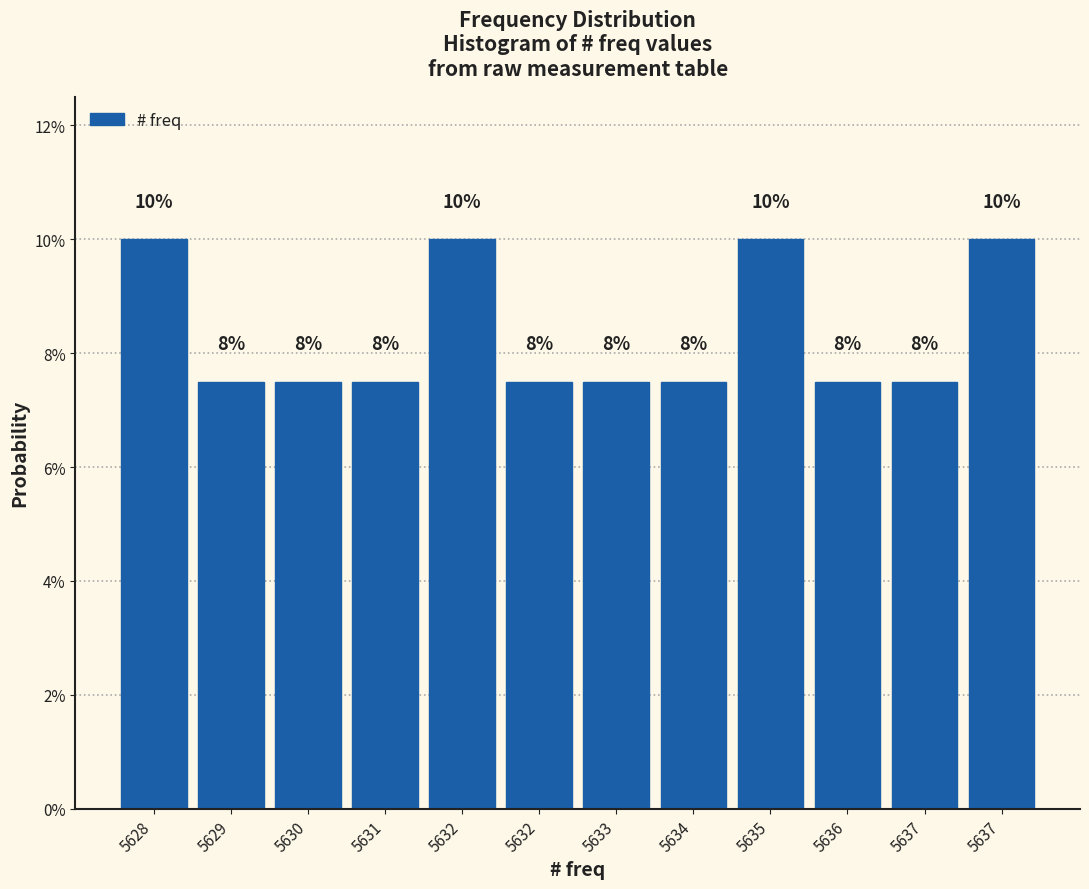

Are the bars horizontal?

No